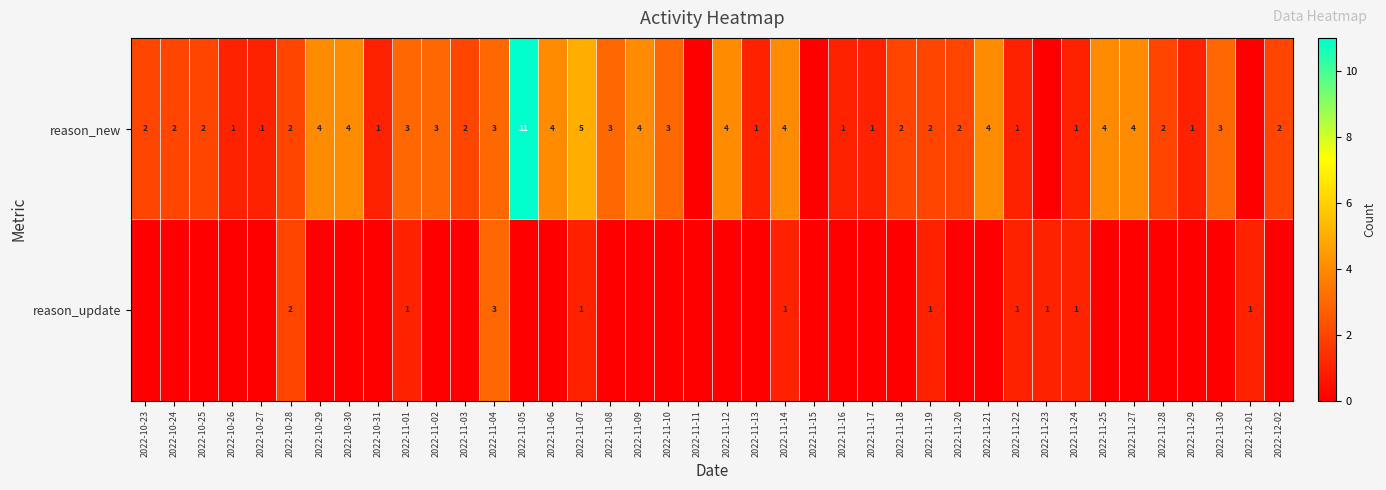

What is the sum of the reason_new values at 2022-11-03 and 2022-10-28?

4